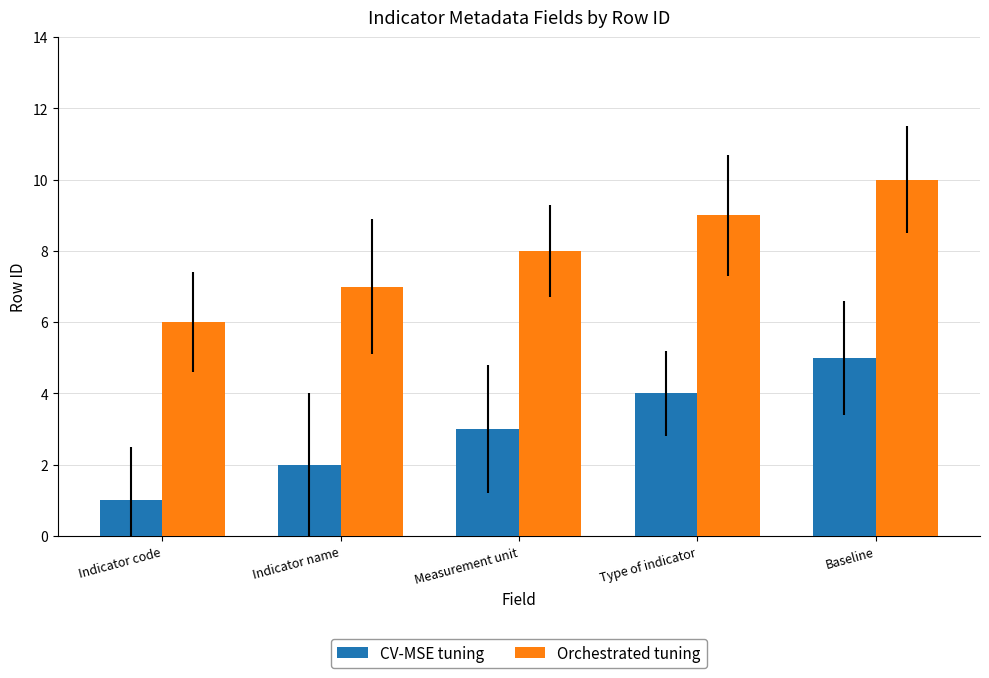

What is the highest value of the Orchestrated tuning series?

10